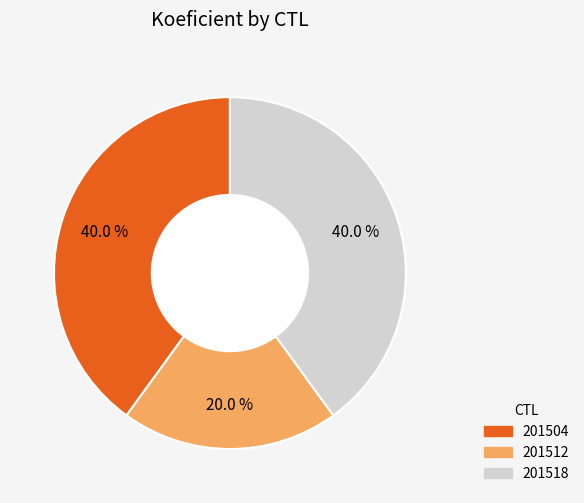

Count the number of slices in the pie.

3